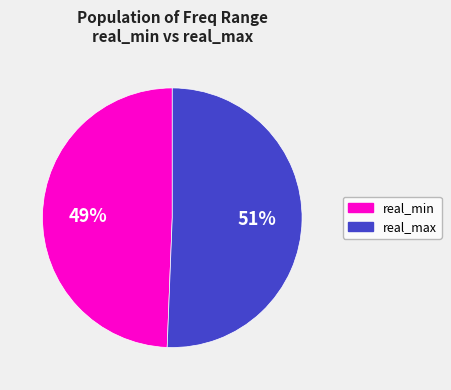

Combined, do real_min and real_max account for over 50%?

Yes